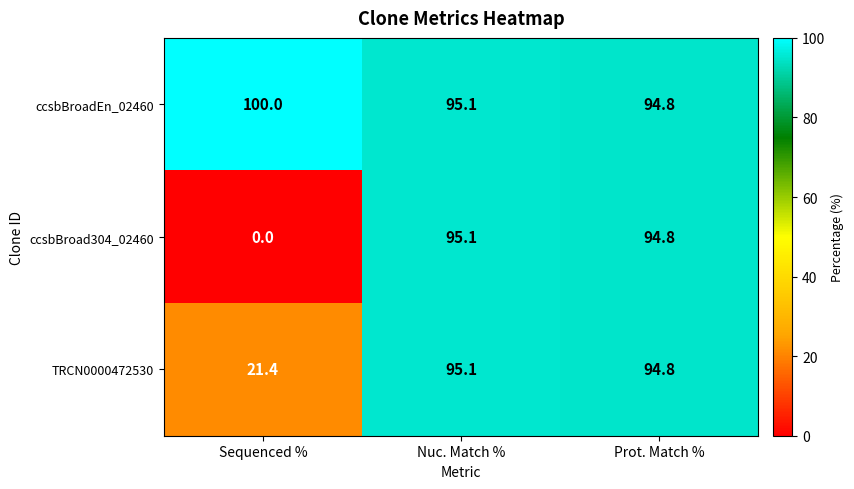

What is the sum of the TRCN0000472530 values at Sequenced % and Prot. Match %?

116.2